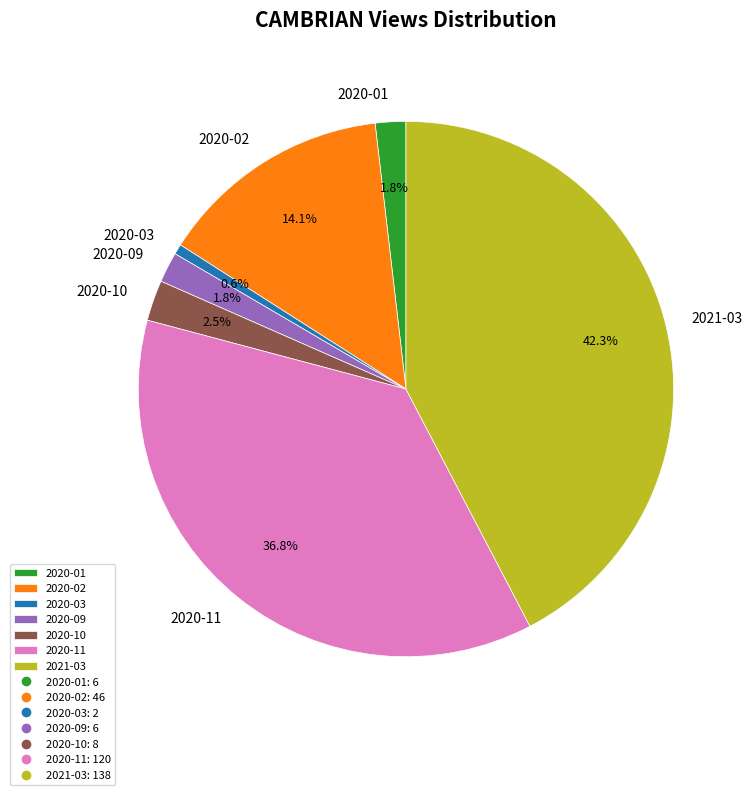

What percentage is the 2021-03 slice, to the nearest percent?

42%